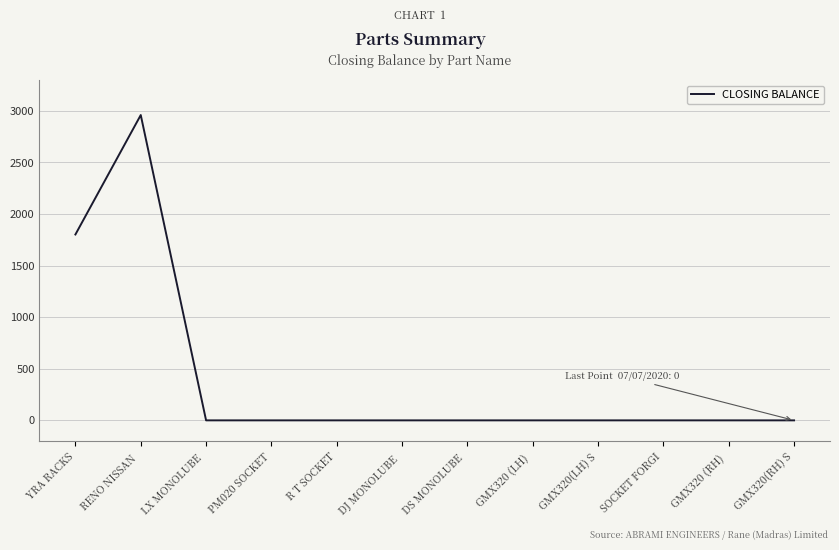

What is the difference between the maximum and minimum values?

2960